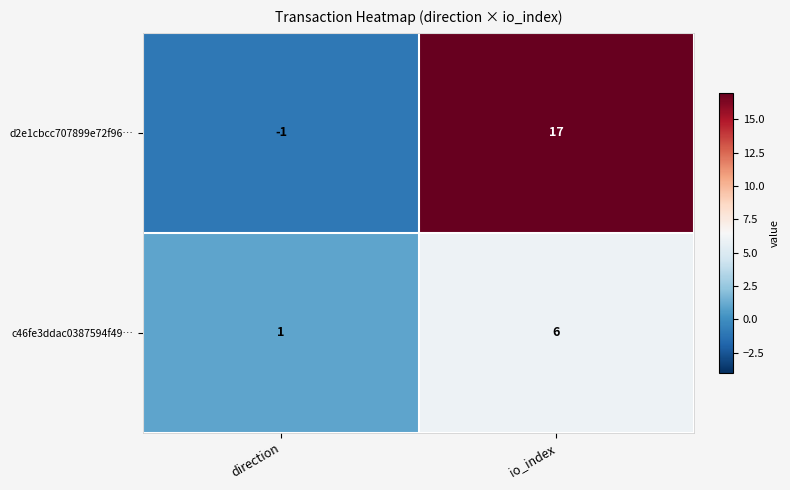

At how many categories does at least one series exceed 2?

1